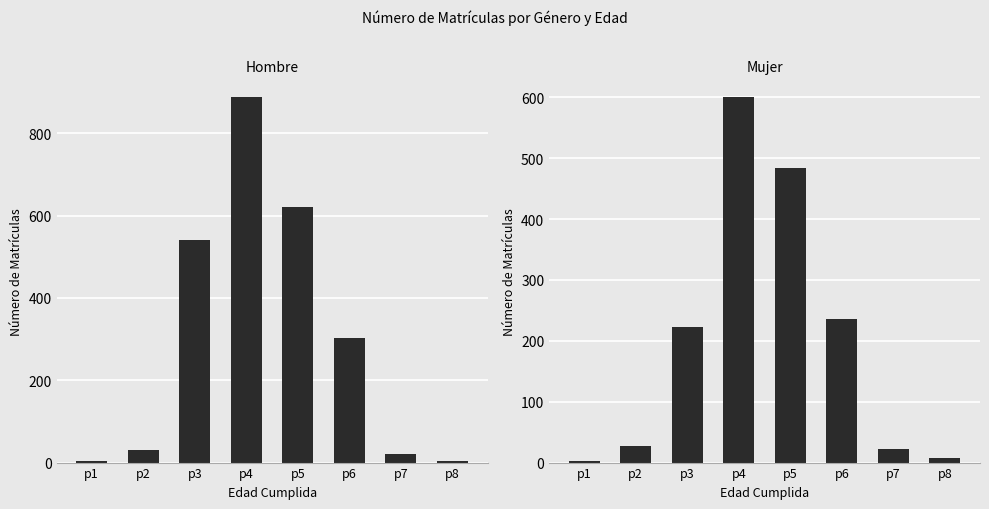

Which series has the largest total across all categories?

Hombre